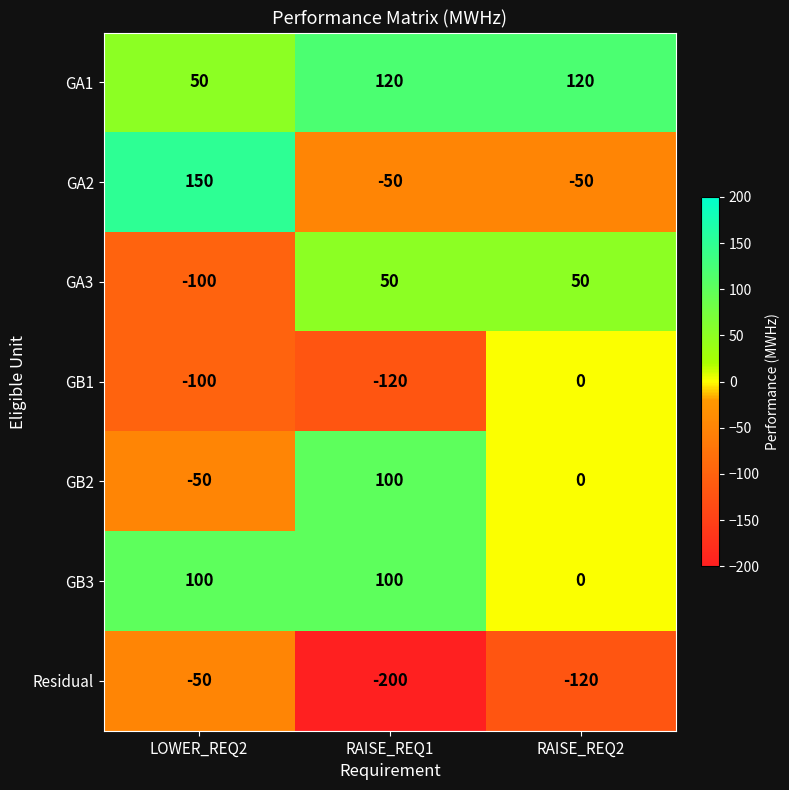

Where does the GB1 series first go above -100?

RAISE_REQ2